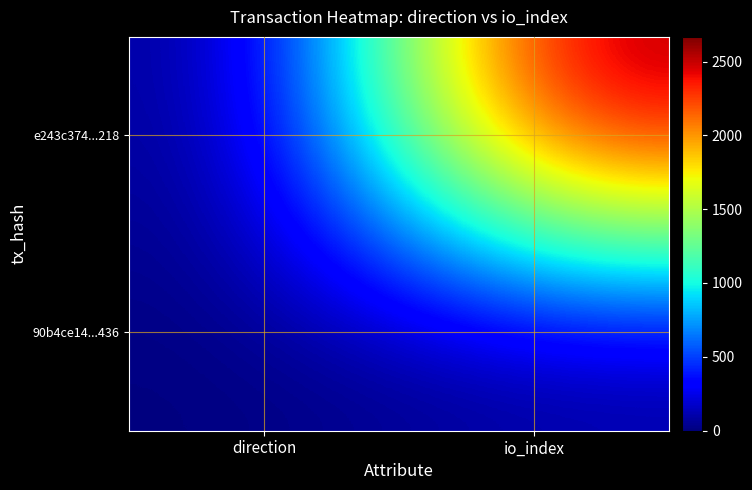

Reading right to left, list all the values displayed in this chart.

e243c374...218: io_index=2667	direction=-1
90b4ce14...436: io_index=24	direction=1